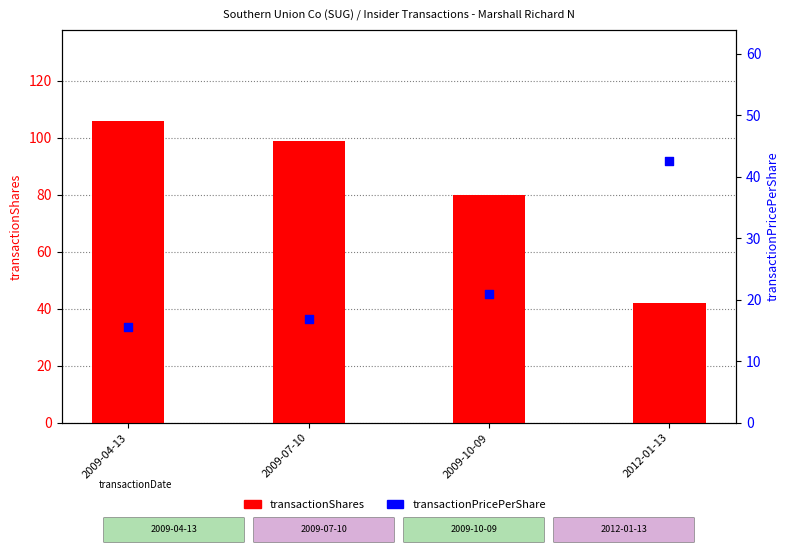

Which series contains the lowest Y value?

transactionPricePerShare